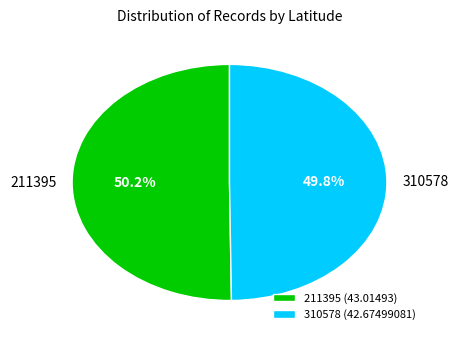

Approximately how many times larger is the value at 310578 (42.67499081) compared to 211395 (43.01493)?

1.0